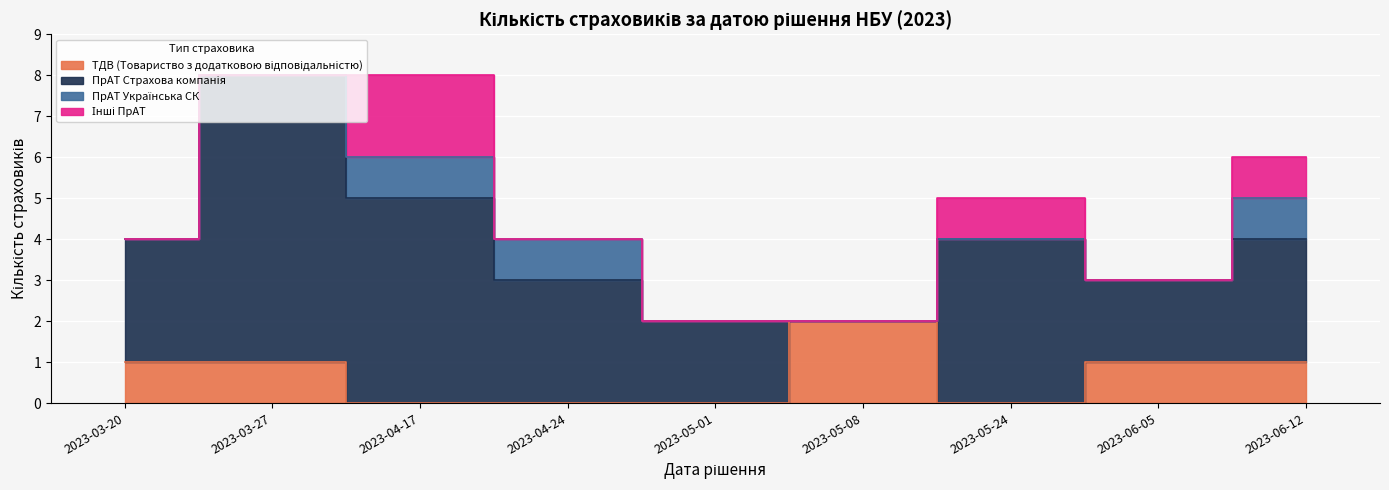

What is the value of the ПрАТ Страхова компанія point at the 5th from the left?

2